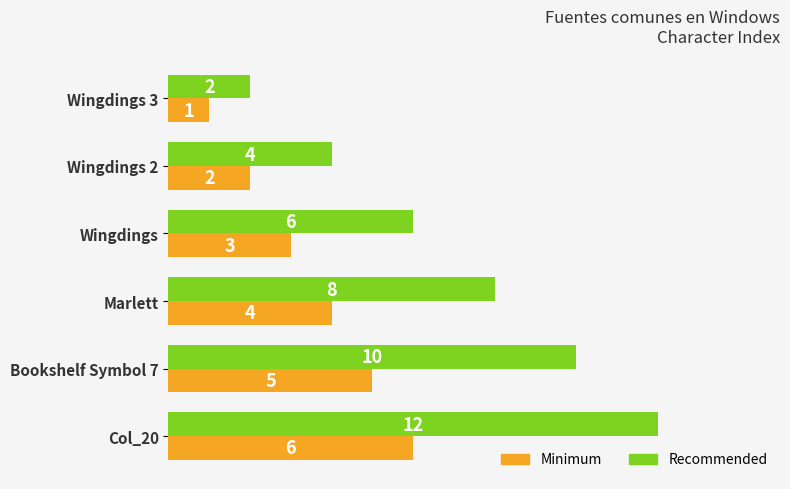

What value does the Minimum series have at Col_20?

6